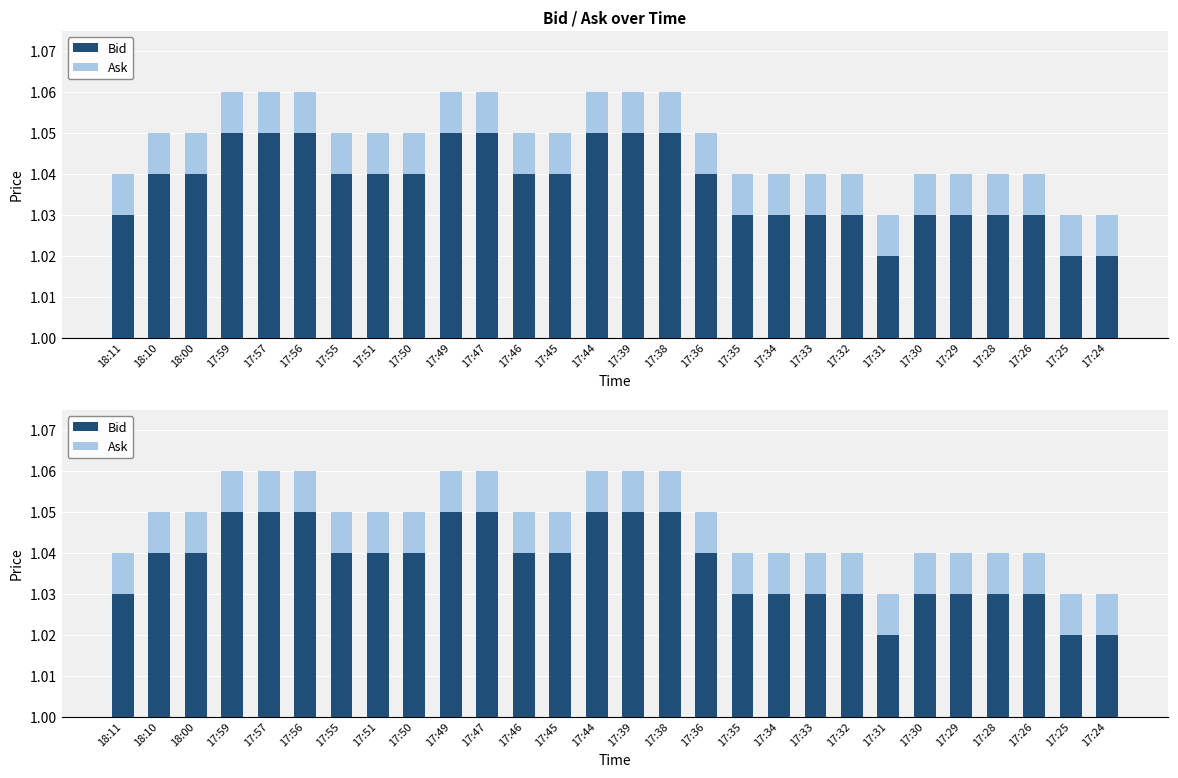

List the series in order of their peak value, lowest first.

Ask, Bid